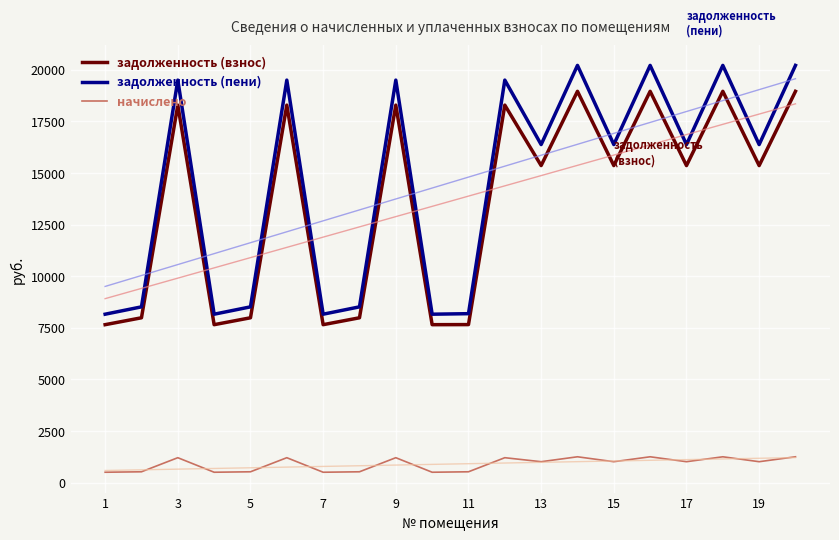

True or false: начислено and задолженность (пени) cross at least once.

False